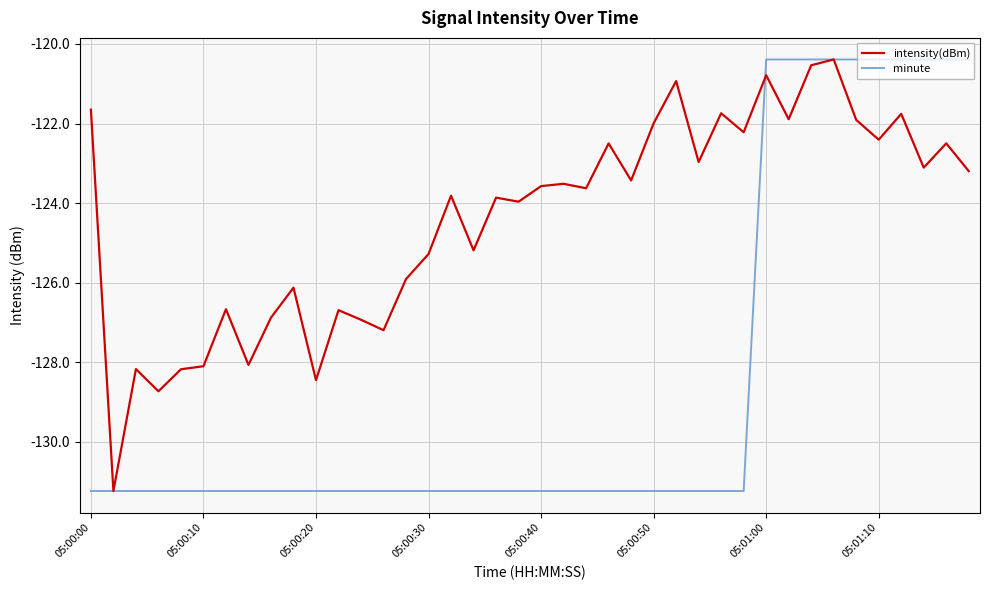

What is the lowest value of the intensity(dBm) series?

-131.2